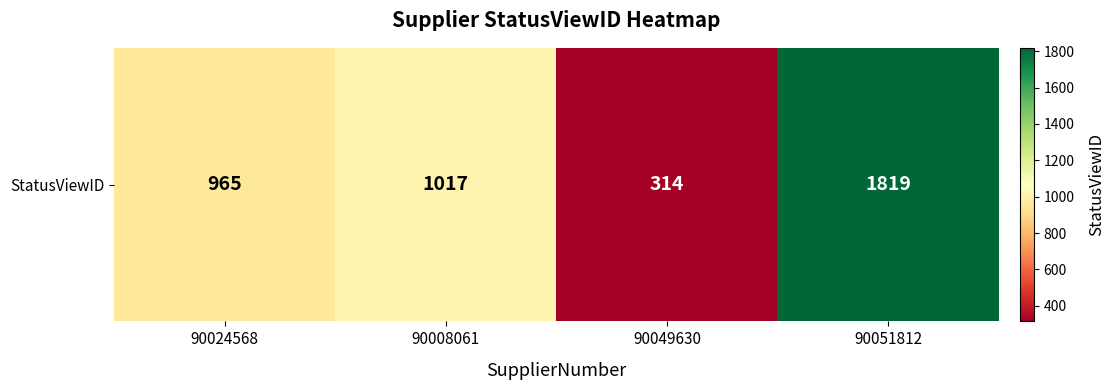

Read the value at 90024568, to the nearest 10.

960